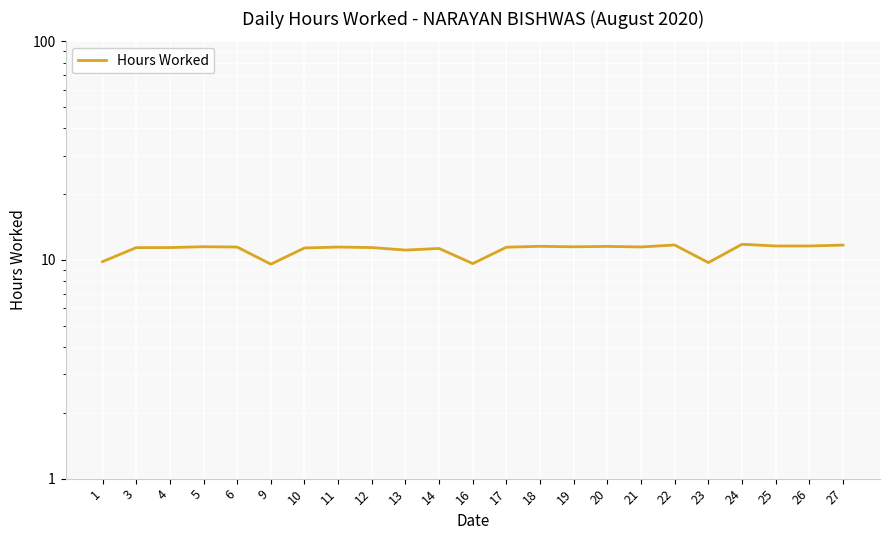

What is the sum of all values?

257.0